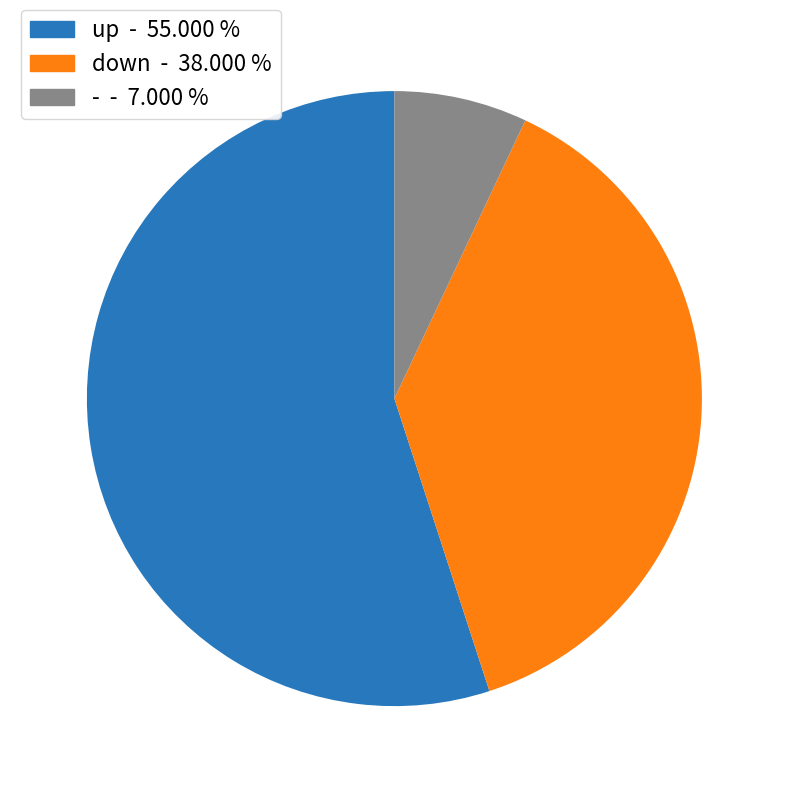

Count the number of slices in the pie.

3